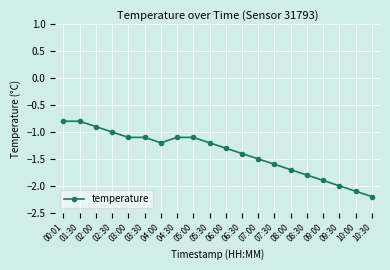

Which label corresponds to the smallest value in the chart?

10:30